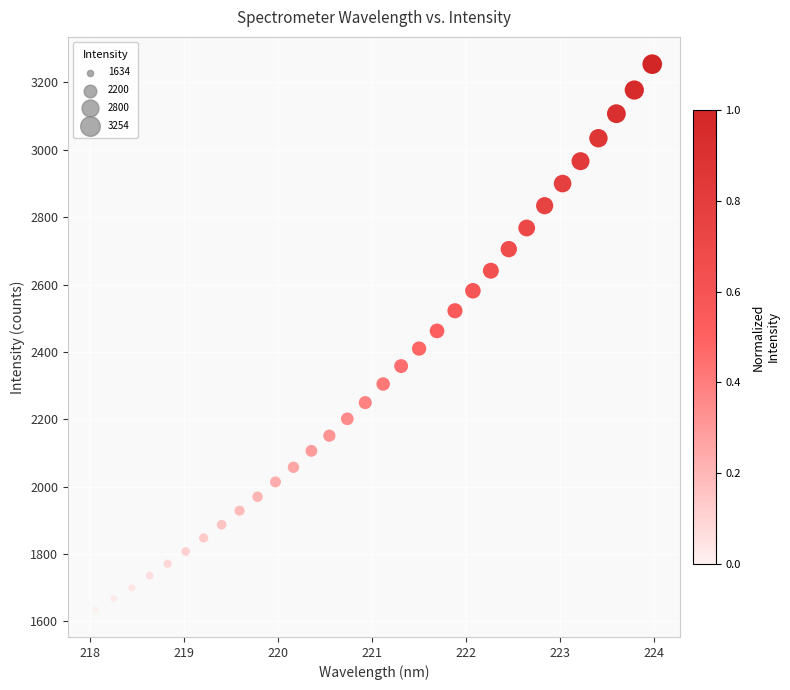

What is the range of Y values (max minus min)?

1619.6